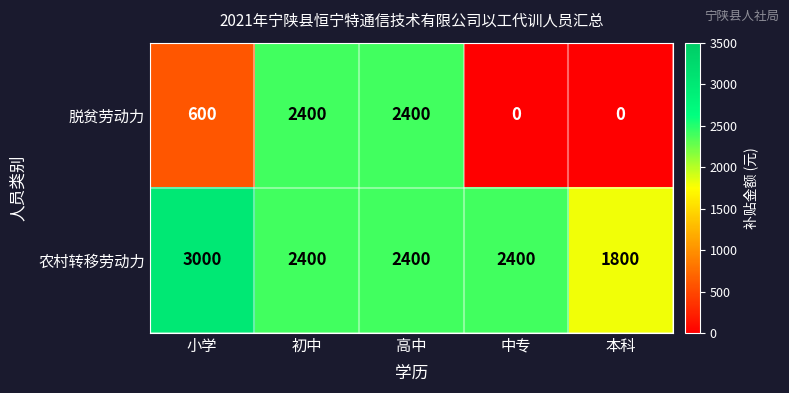

Reading left to right, what are all the values shown in this chart?

脱贫劳动力: 小学=600	初中=2400	高中=2400	中专=0	本科=0
农村转移劳动力: 小学=3000	初中=2400	高中=2400	中专=2400	本科=1800